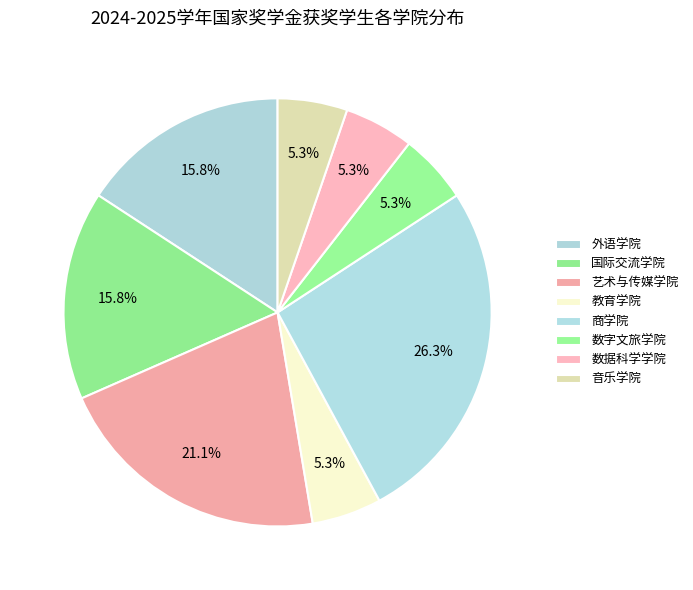

True or false: 外语学院 accounts for 16% of the total.

True